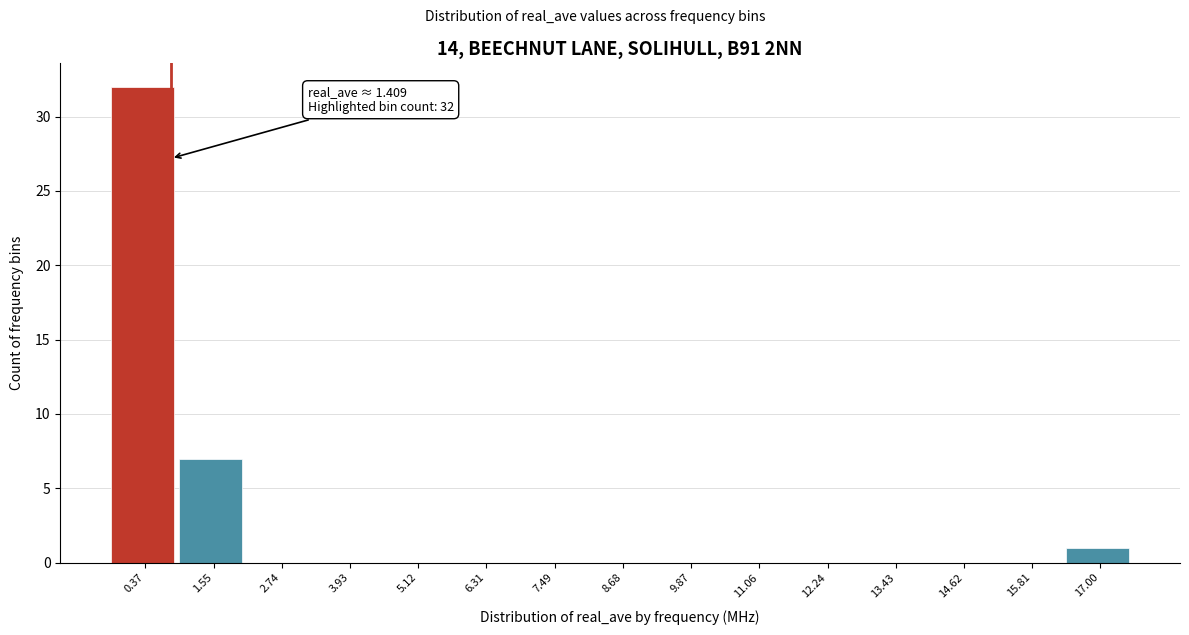

What is the maximum value shown in the chart?

32